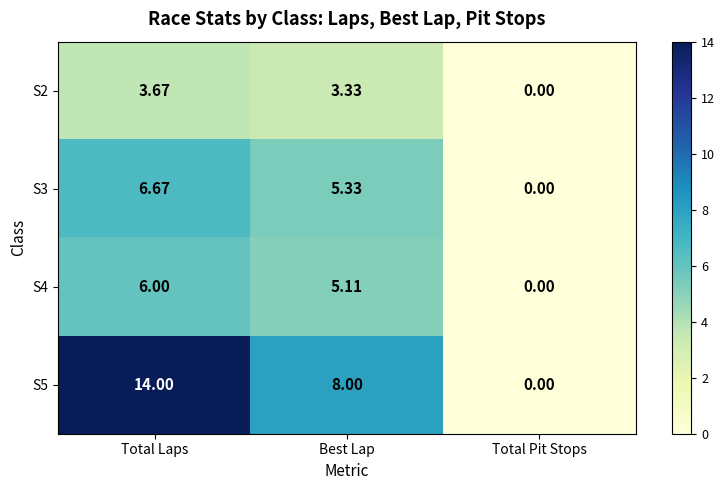

Count the number of categories in the chart.

3